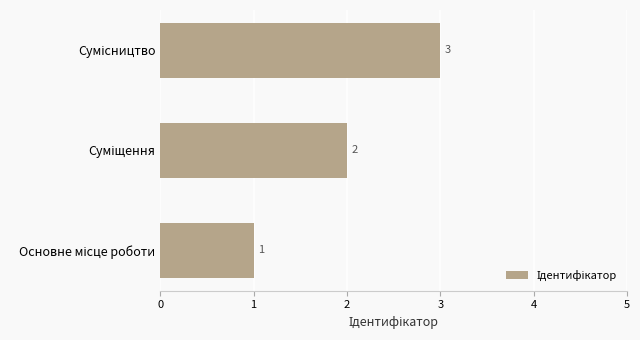

Count the values in the range 1 to 3.

3